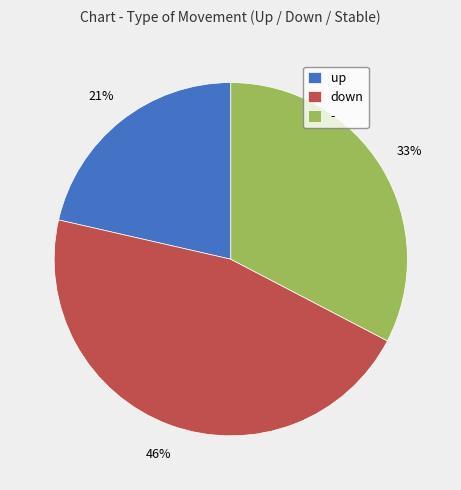

Between - and up, which is larger?

-